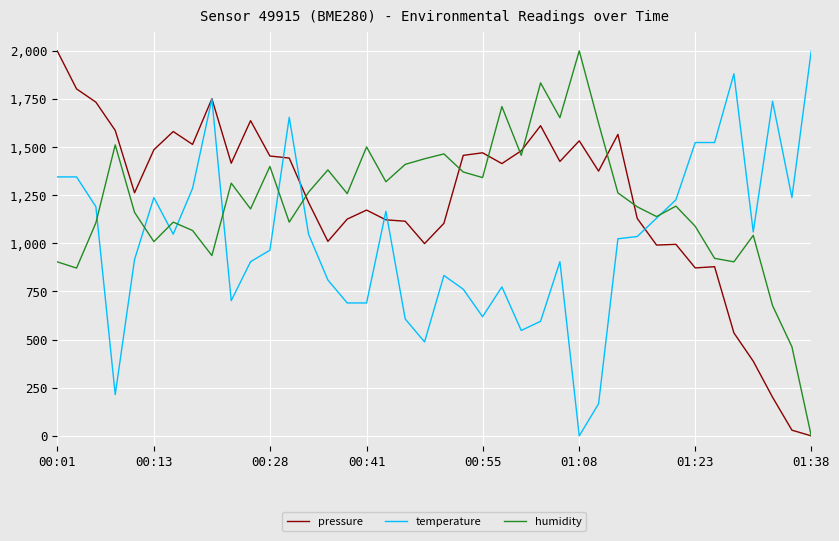

What is the highest value of the humidity series?

2000.0